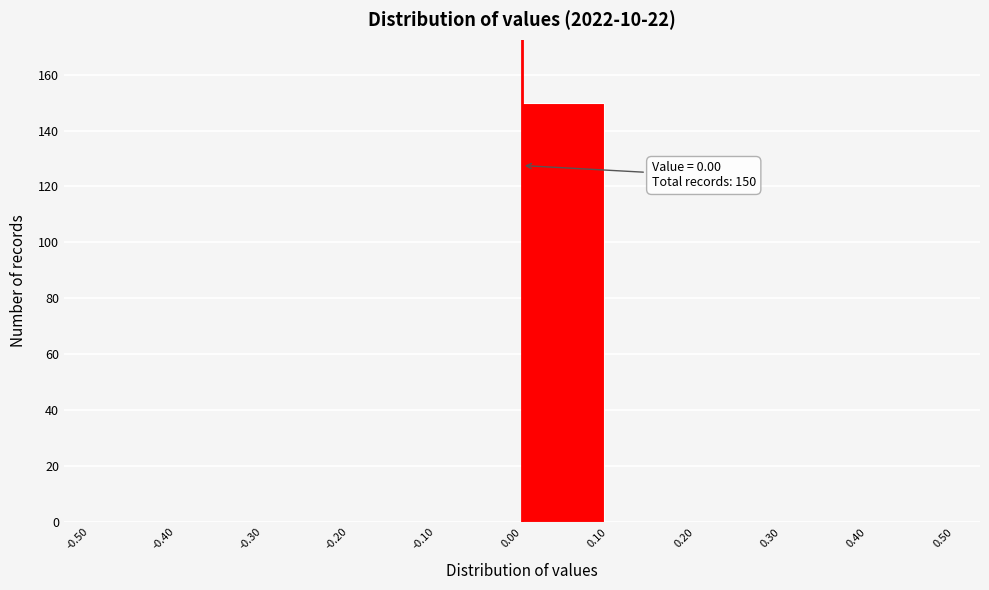

Which range on the x-axis has the tallest bar?

0.00 to 0.10